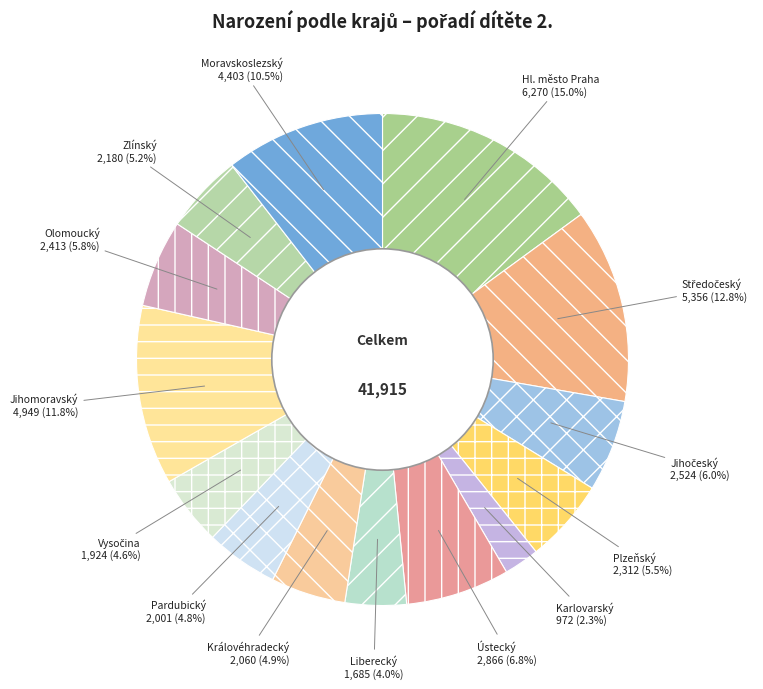

Does Hl. město Praha represent more than half of the total?

No